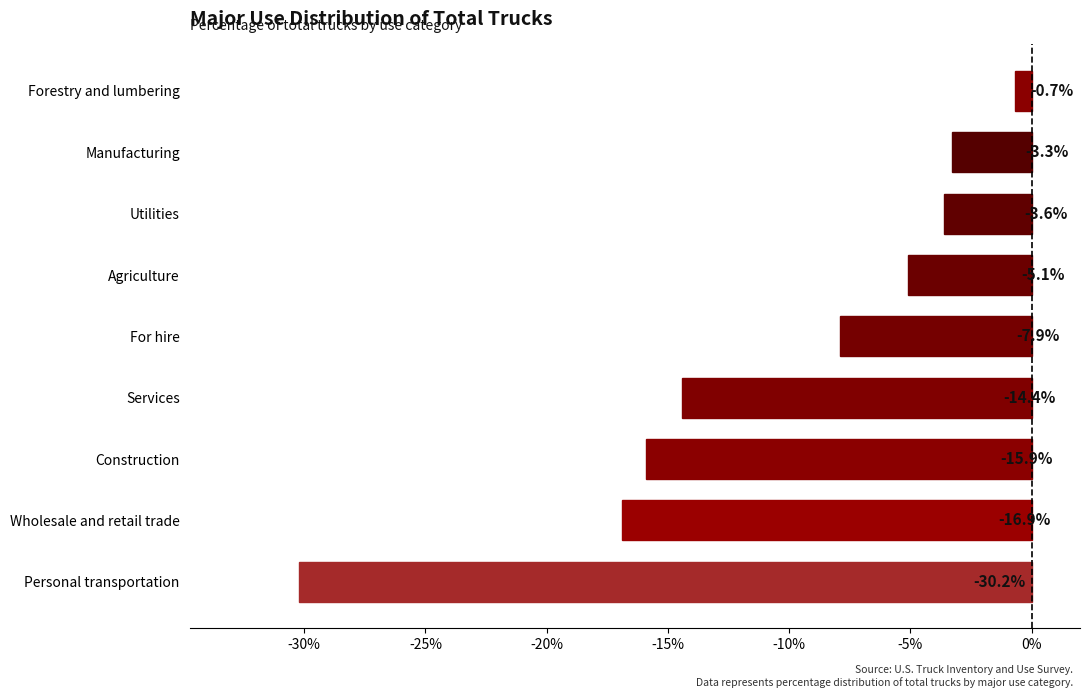

Reading bottom to top, extract all data points from this chart.

Personal transportation=-30.2	Wholesale and retail trade=-16.9	Construction=-15.9	Services=-14.4	For hire=-7.9	Agriculture=-5.1	Utilities=-3.6	Manufacturing=-3.3	Forestry and lumbering=-0.7